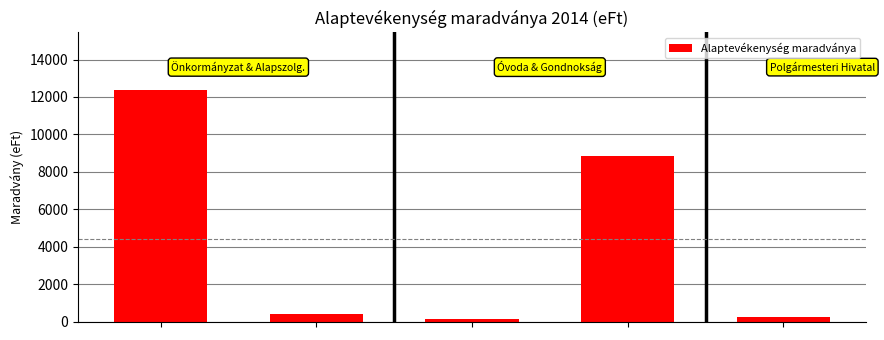

What is the maximum value shown in the chart?

12361